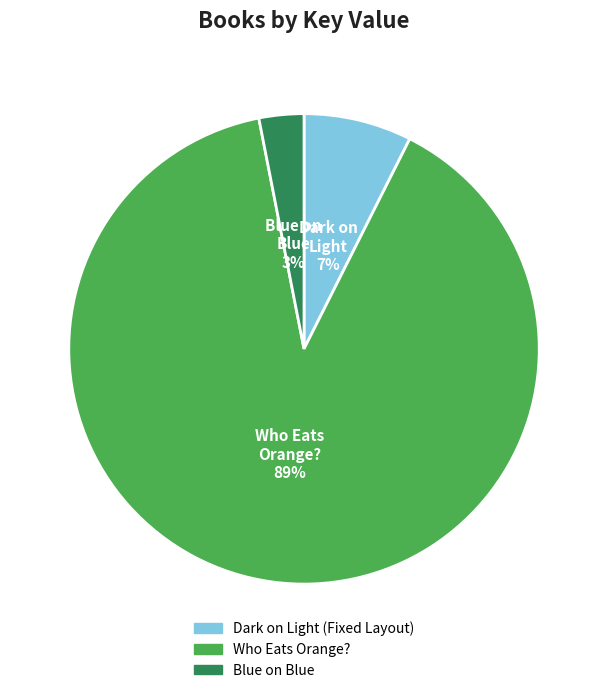

True or false: Who Eats Orange? accounts for 89% of the total.

True